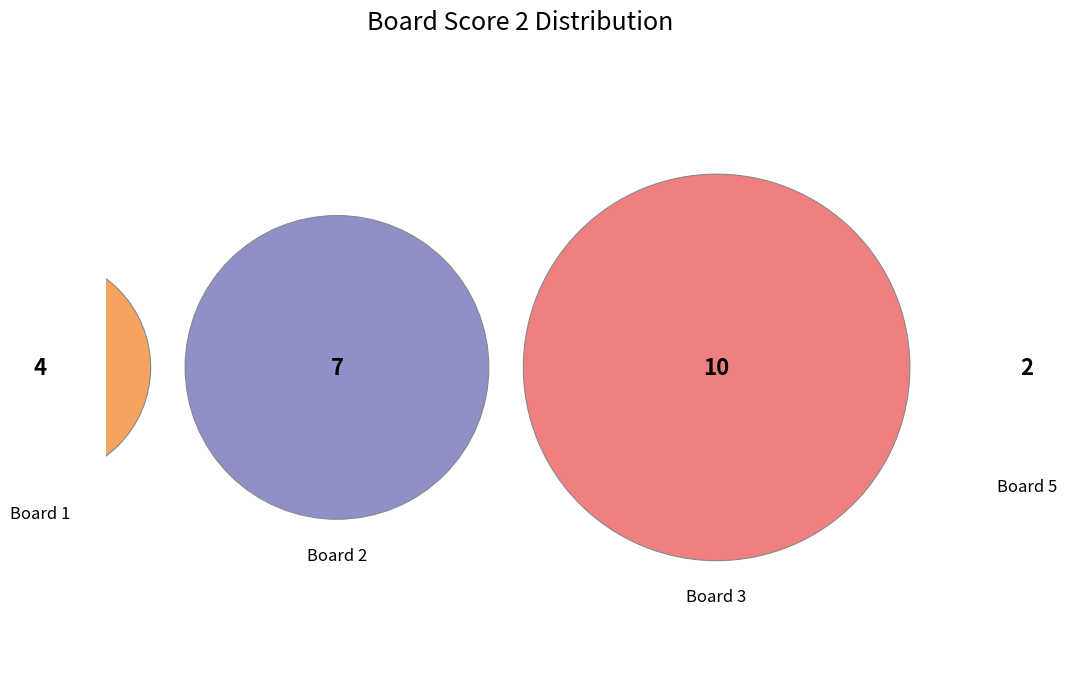

Combined, what portion of the pie is 5 and 4?

8.7%